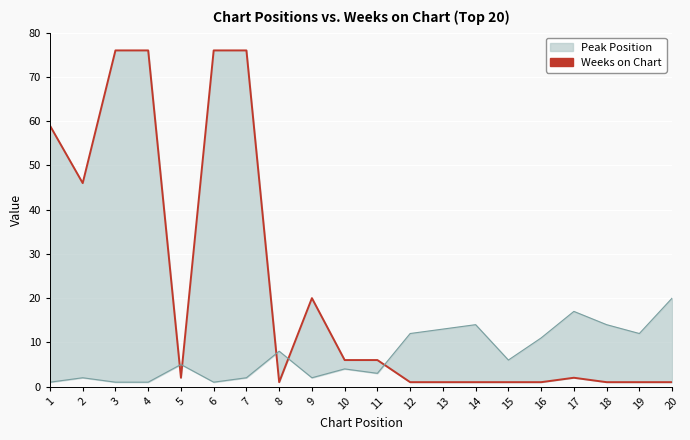

What is the sum of the values at 14 and 8?

2